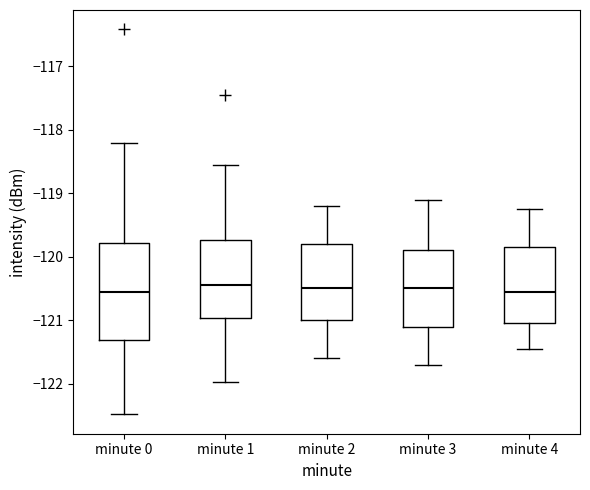

Where does the lower whisker of the box for minute 4 end on the y-axis? The values are not printed on the chart, so give them approximately, as read against the axis.

-121.4